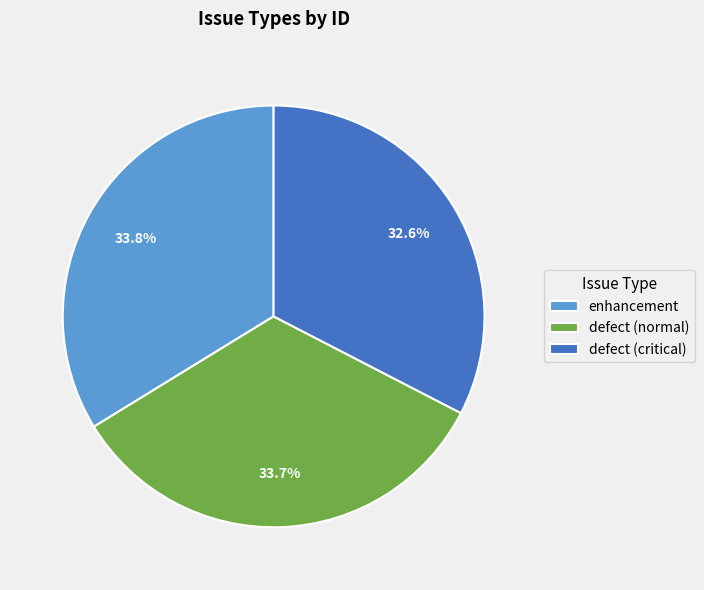

Which has a higher value, defect (critical) or defect (normal)?

defect (normal)